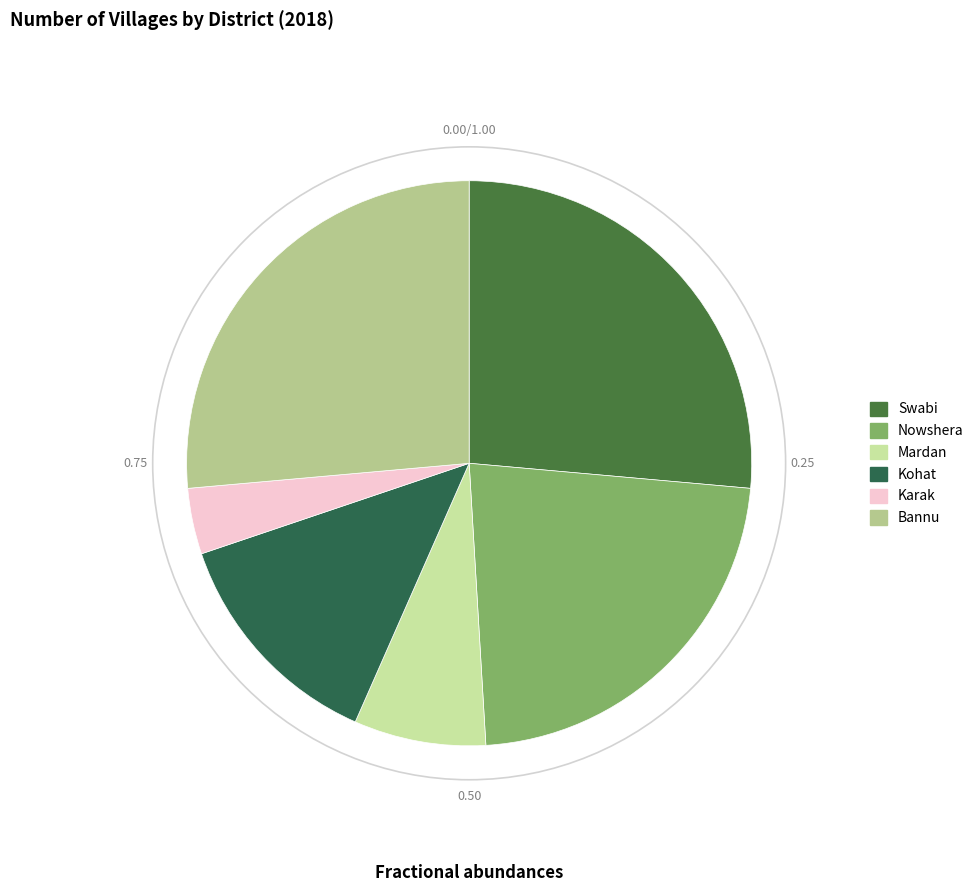

Which category has the biggest portion of the pie?

Swabi